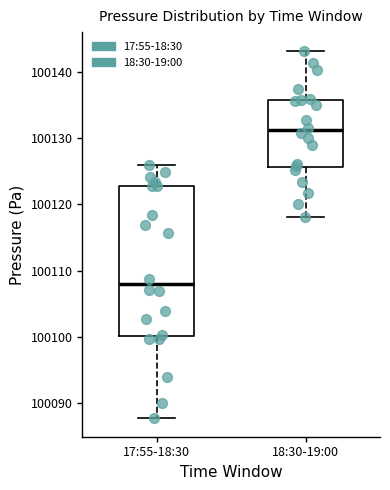

Which box is the tallest, from its lower edge to its upper edge?

17:55-18:30